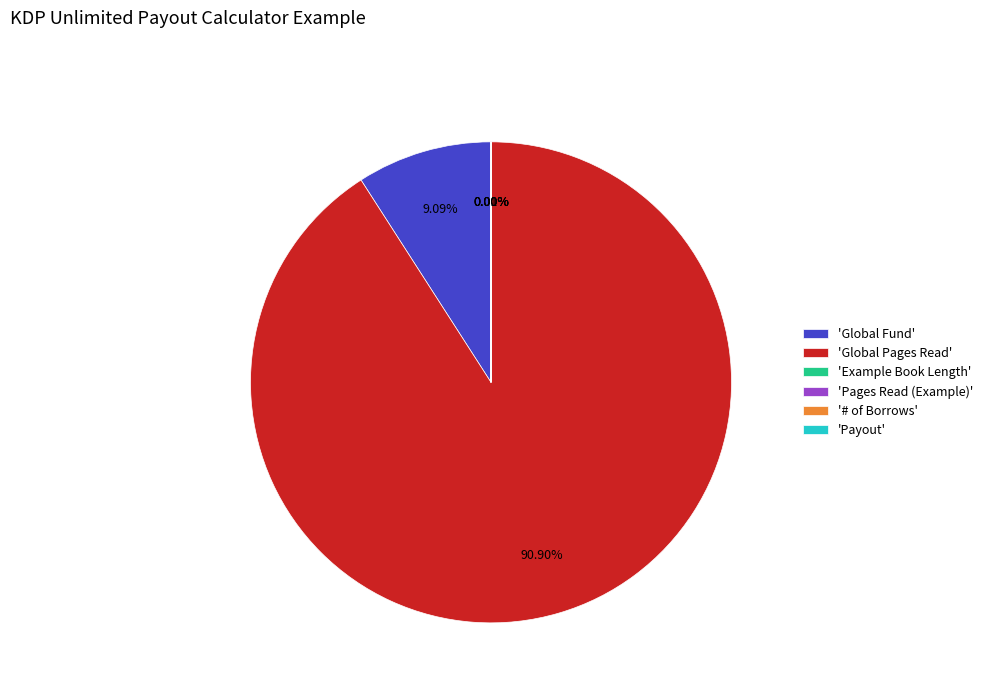

Which slice is the largest?

'Global Pages Read'